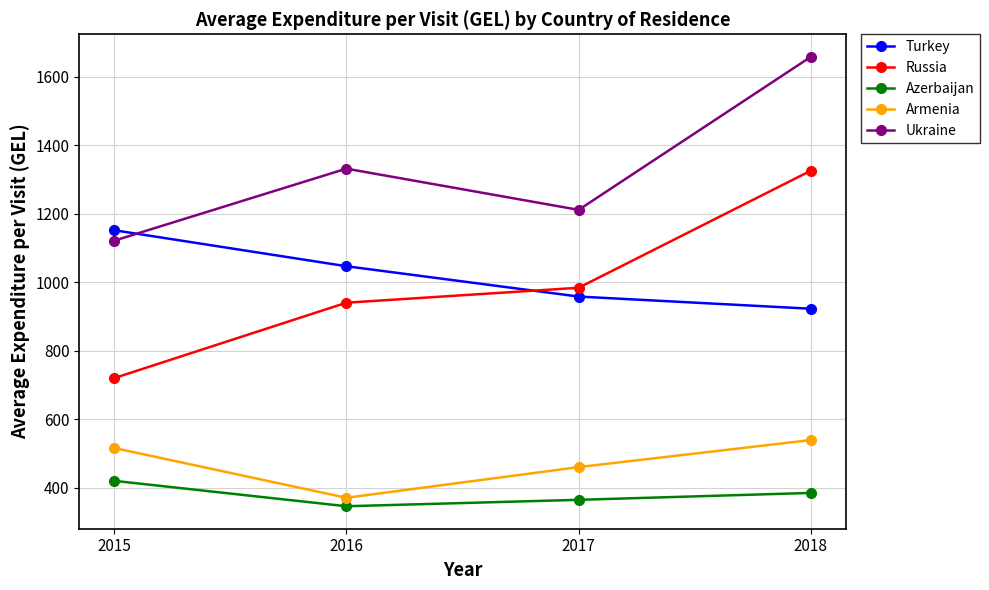

The value of Turkey at 2018 is 923.2. True or false?

True